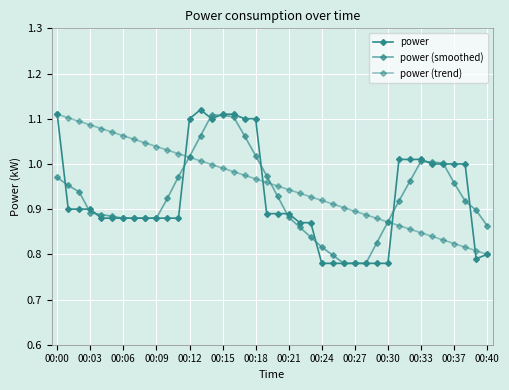

At how many categories does at least one series exceed 0?

40